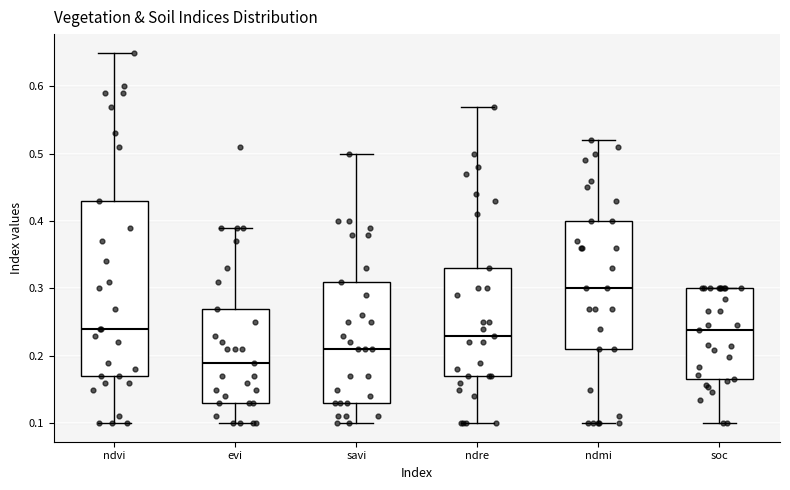

Where is the lower edge of the box for ndre on the y-axis? The values are not printed on the chart, so give them approximately, as read against the axis.

0.17